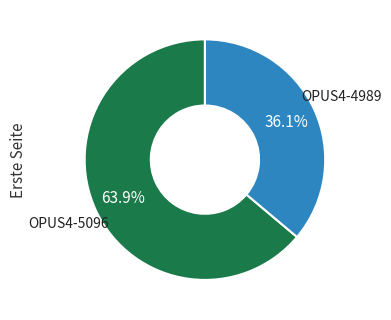

How many slices are in this pie chart?

2